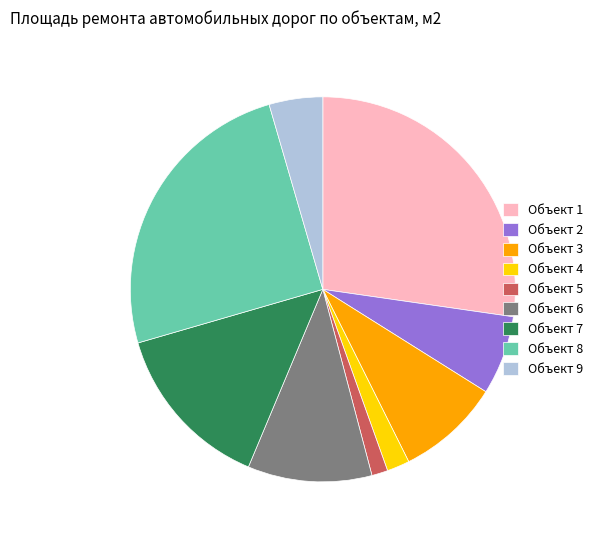

Which slice is the largest?

Объект 1